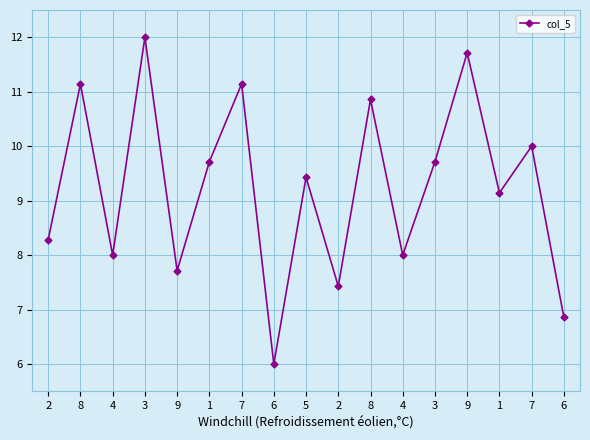

How many values are below 9?

7